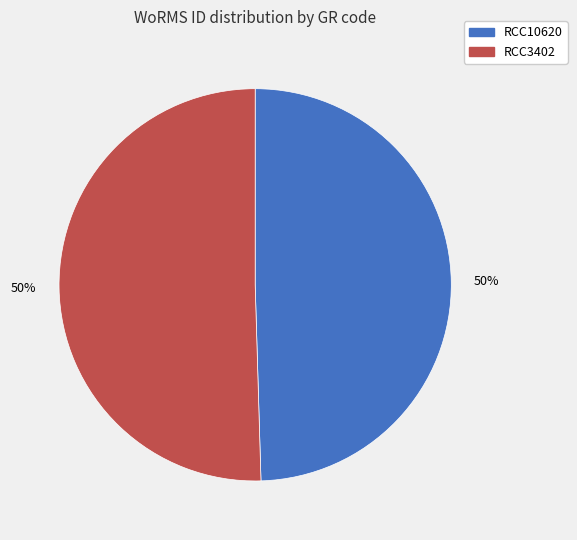

To the nearest percent, what is the average slice percentage?

50%